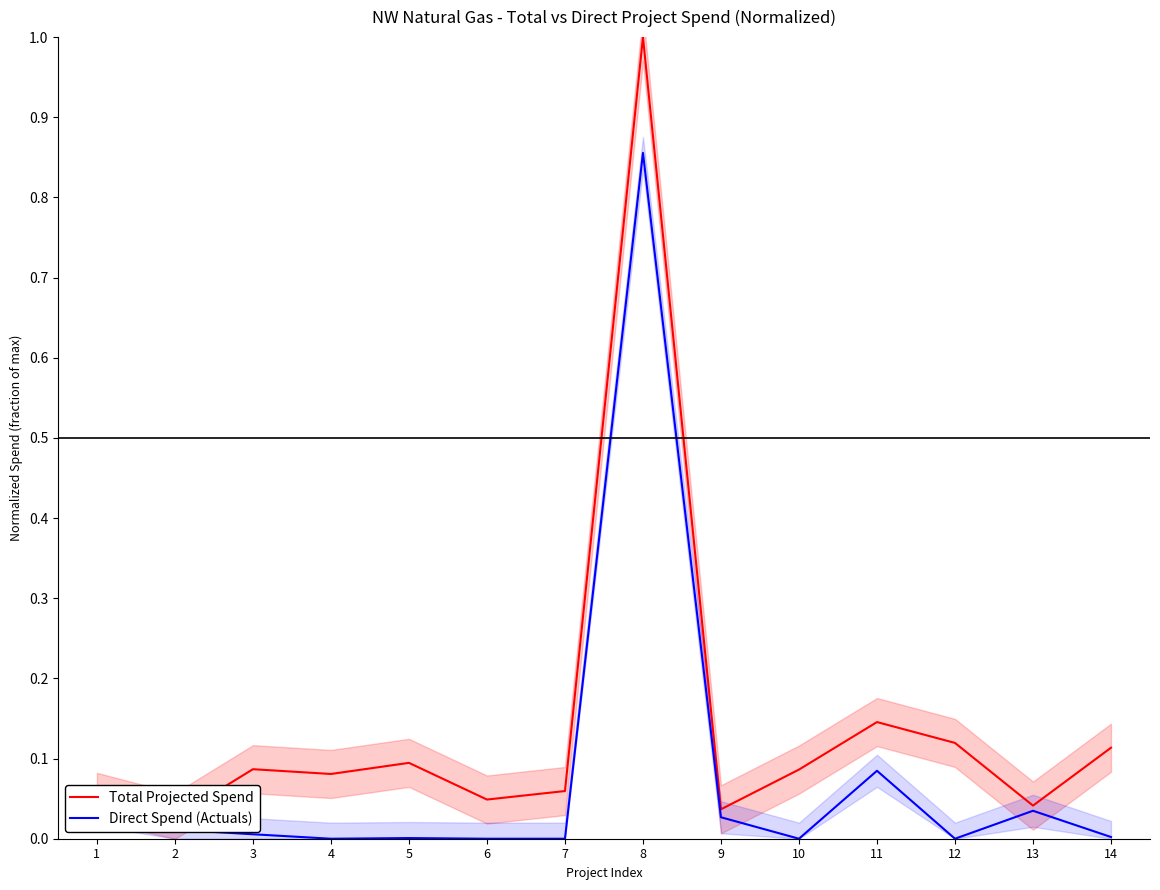

At 7, list the series in order from largest to smallest.

Total Projected Spend, Direct Spend (Actuals)